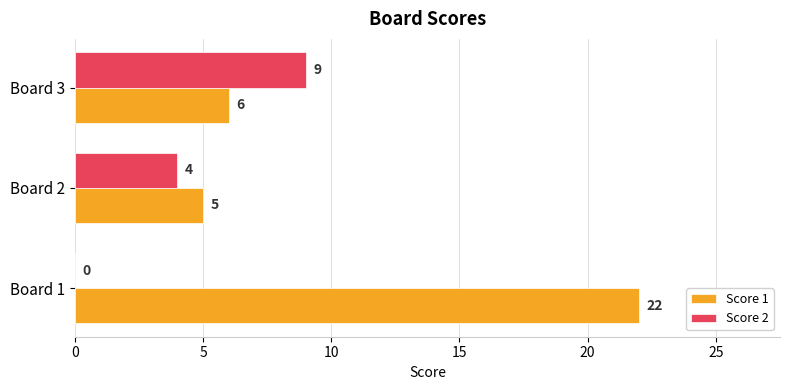

Which series changed the most between Board 2 and Board 3?

Score 2